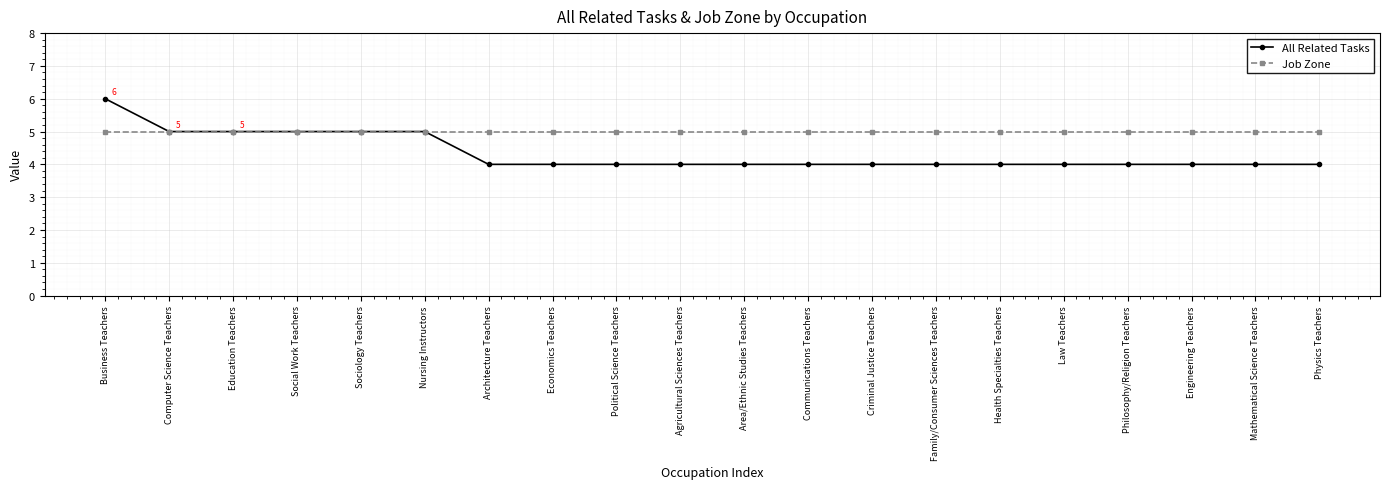

At Agricultural Sciences Teachers, list the series in order from largest to smallest.

Job Zone, All Related Tasks